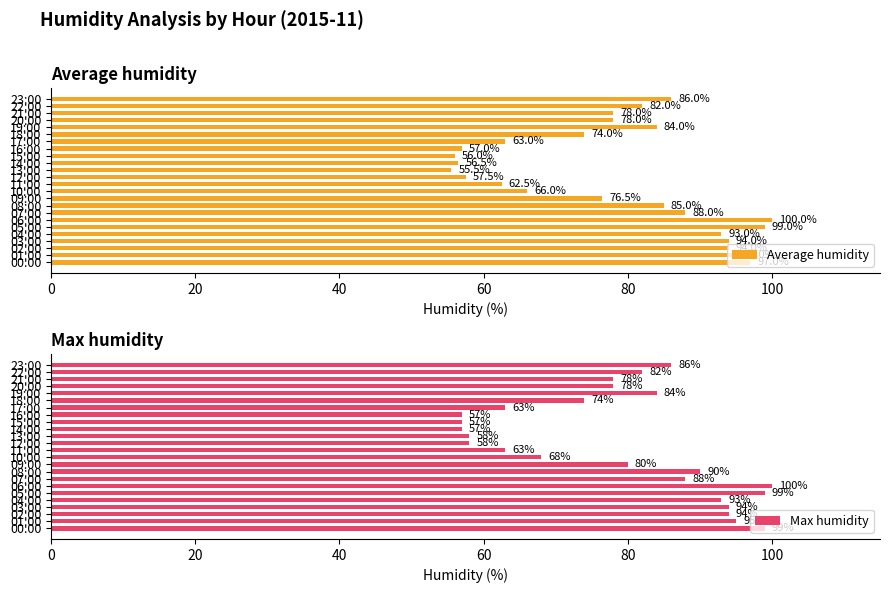

What is the highest value of the Average humidity series?

100.0